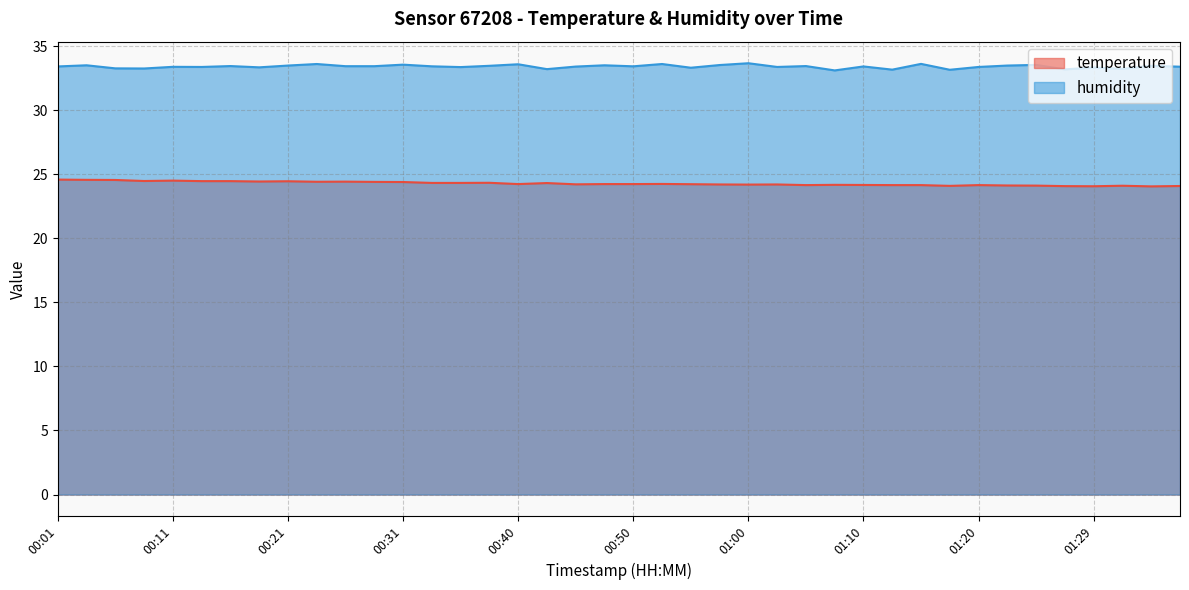

Rank the series by their maximum value, from lowest to highest.

temperature, humidity